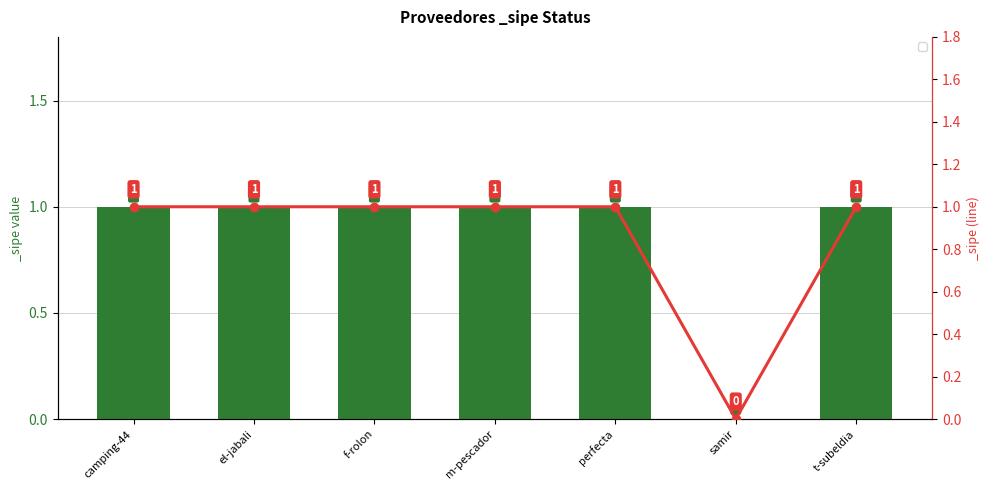

True or false: the data shows 1 at m-pescador.

True